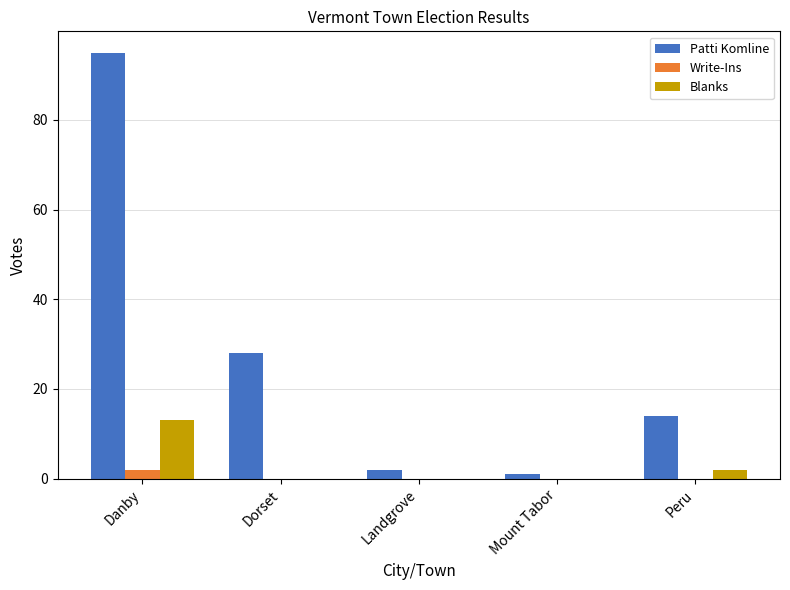

Reading right to left, transcribe all the data shown in this chart.

Patti Komline: 14	1	2	28	95
Write-Ins: 0	0	0	0	2
Blanks: 2	0	0	0	13